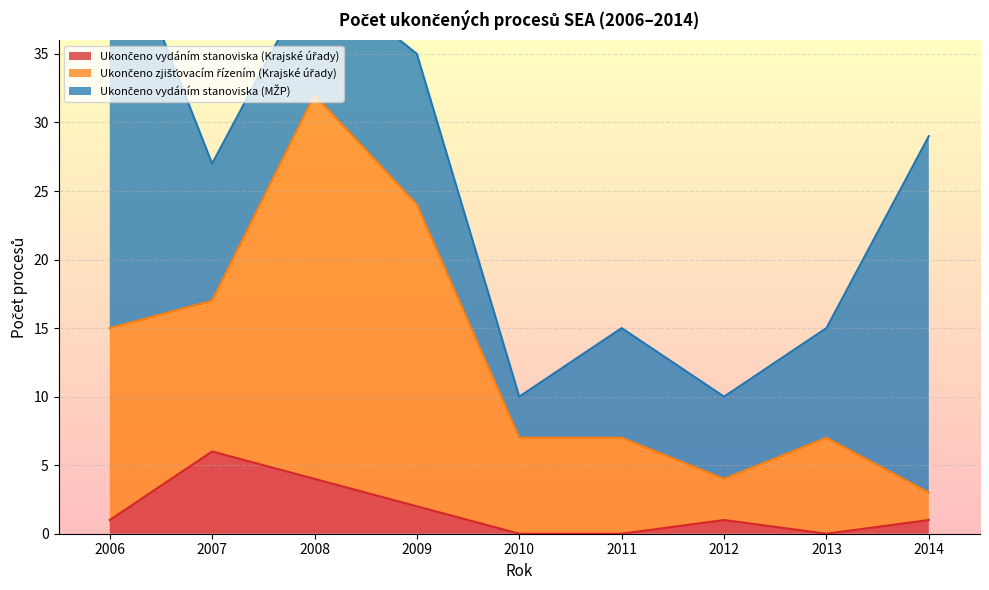

Which series has the largest total across all categories?

Ukončeno zjišťovacím řízením (Krajské úřady)